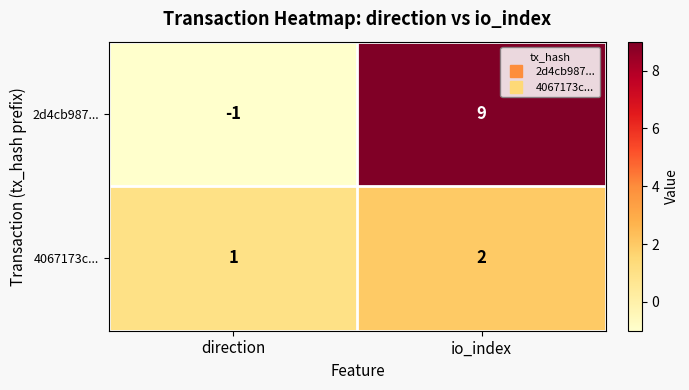

Rank the series by their average value, from lowest to highest.

4067173c..., 2d4cb987...